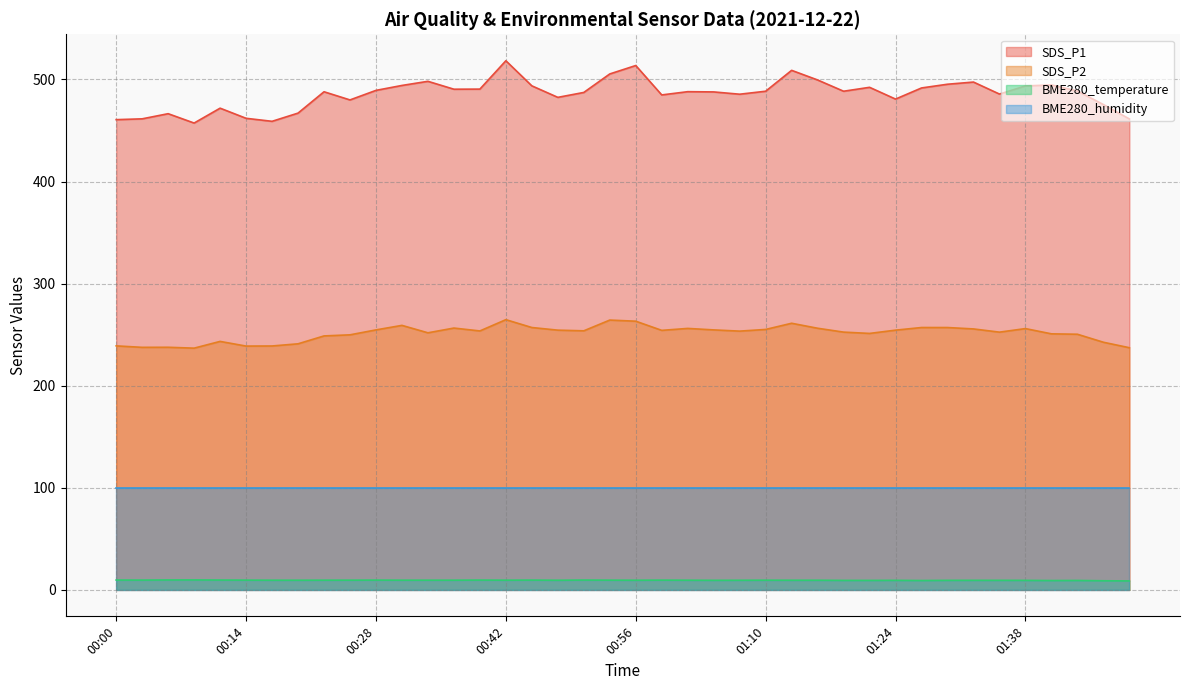

True or false: SDS_P2 and SDS_P1 cross at least once.

False